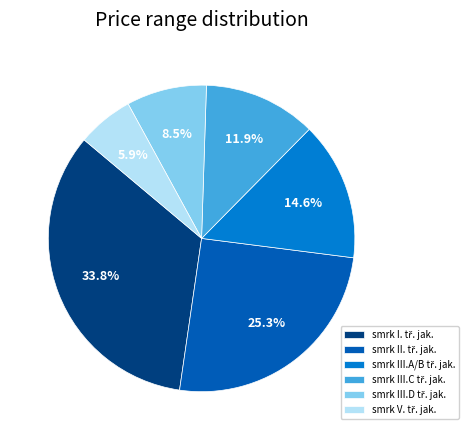

Count the number of slices in the pie.

6